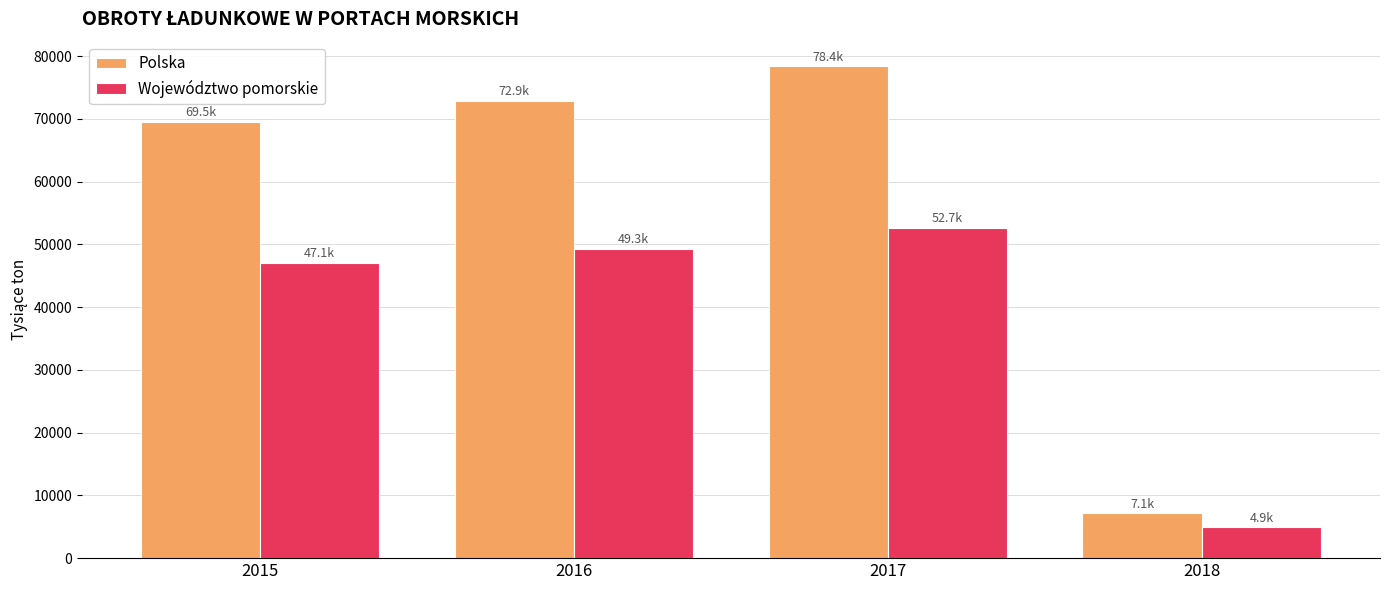

Reading left to right, list all the values displayed in this chart.

Polska: 2015=69529.6	2016=72926.0	2017=78403.9	2018=7137.3
Województwo pomorskie: 2015=47081.6	2016=49321.7	2017=52673.8	2018=4920.5